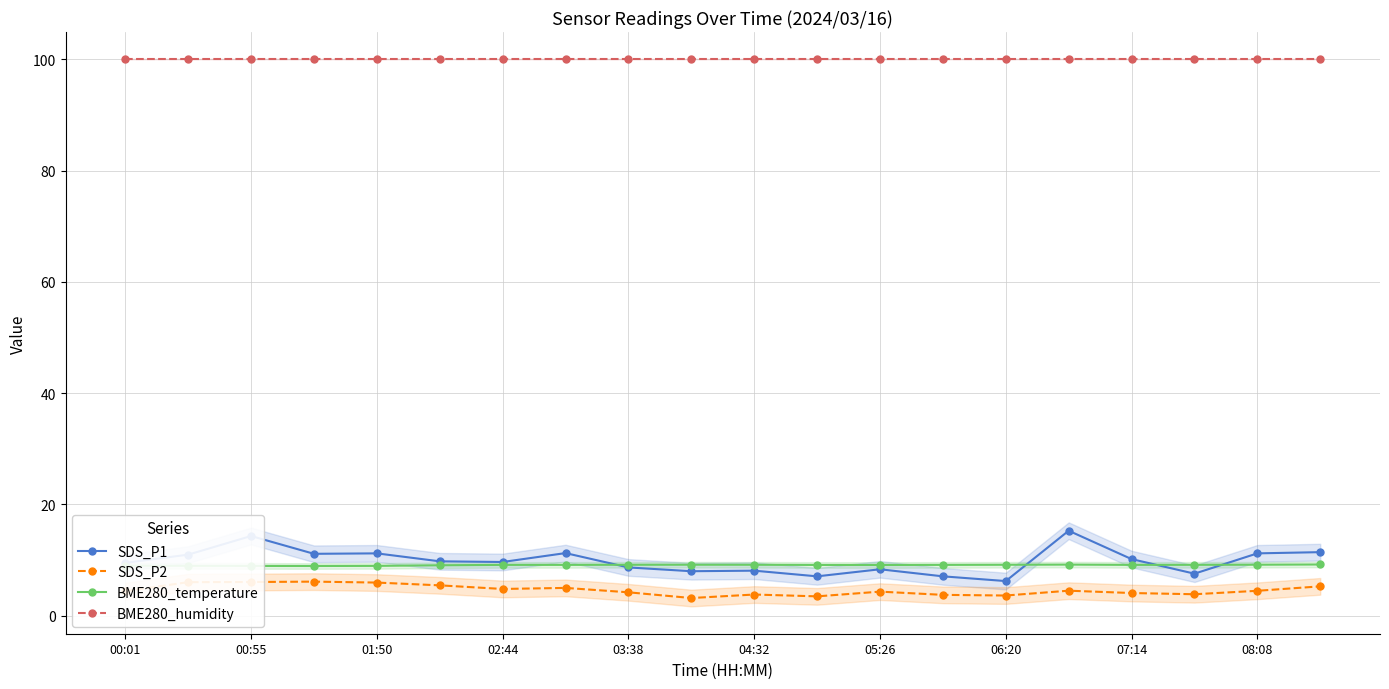

What are all the series names shown in the legend?

SDS_P1, SDS_P2, BME280_temperature, BME280_humidity